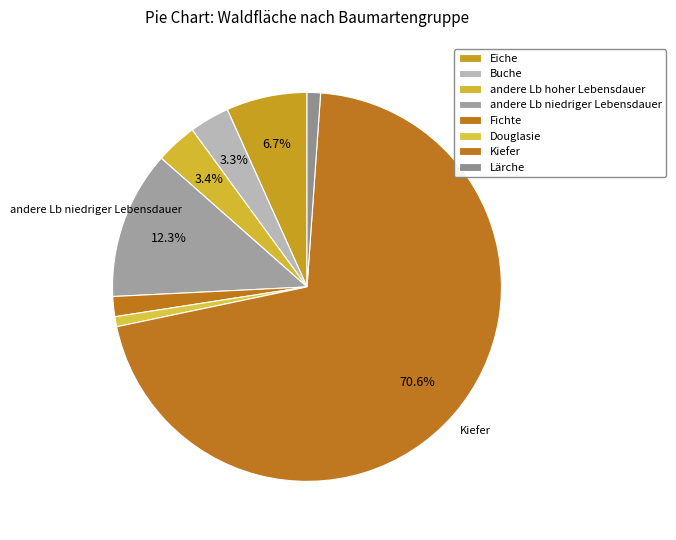

What is the ratio of the value at Buche to the value at Eiche?

0.5